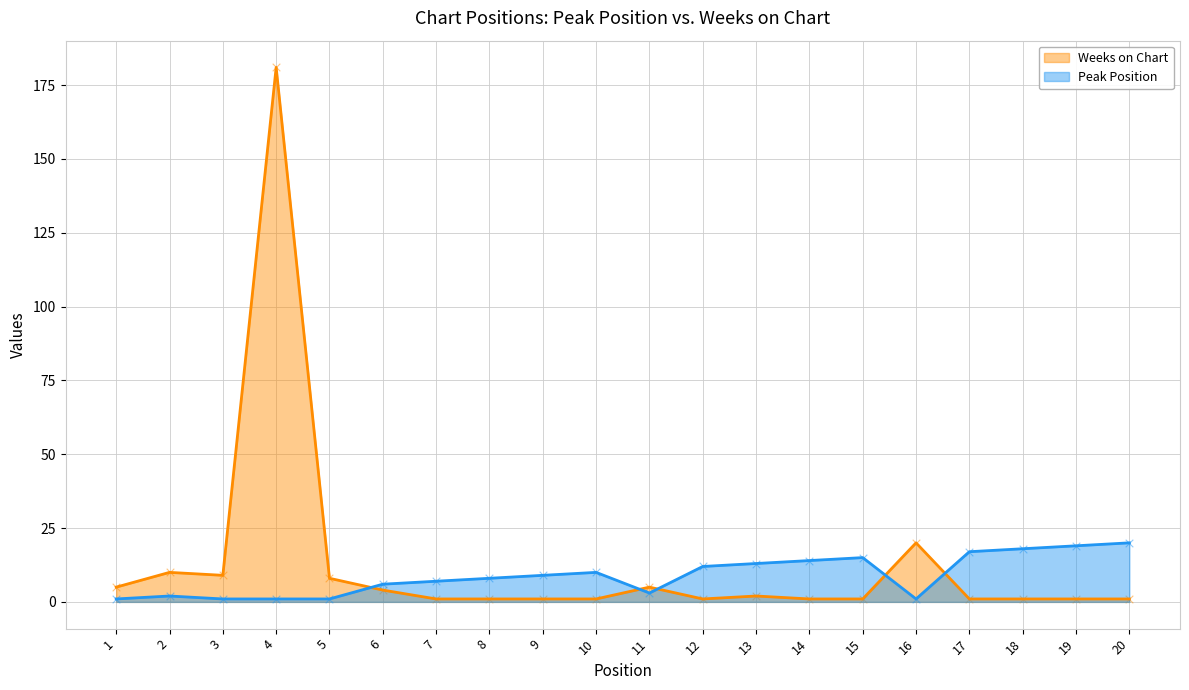

Which series contains the highest Y value?

Weeks on Chart